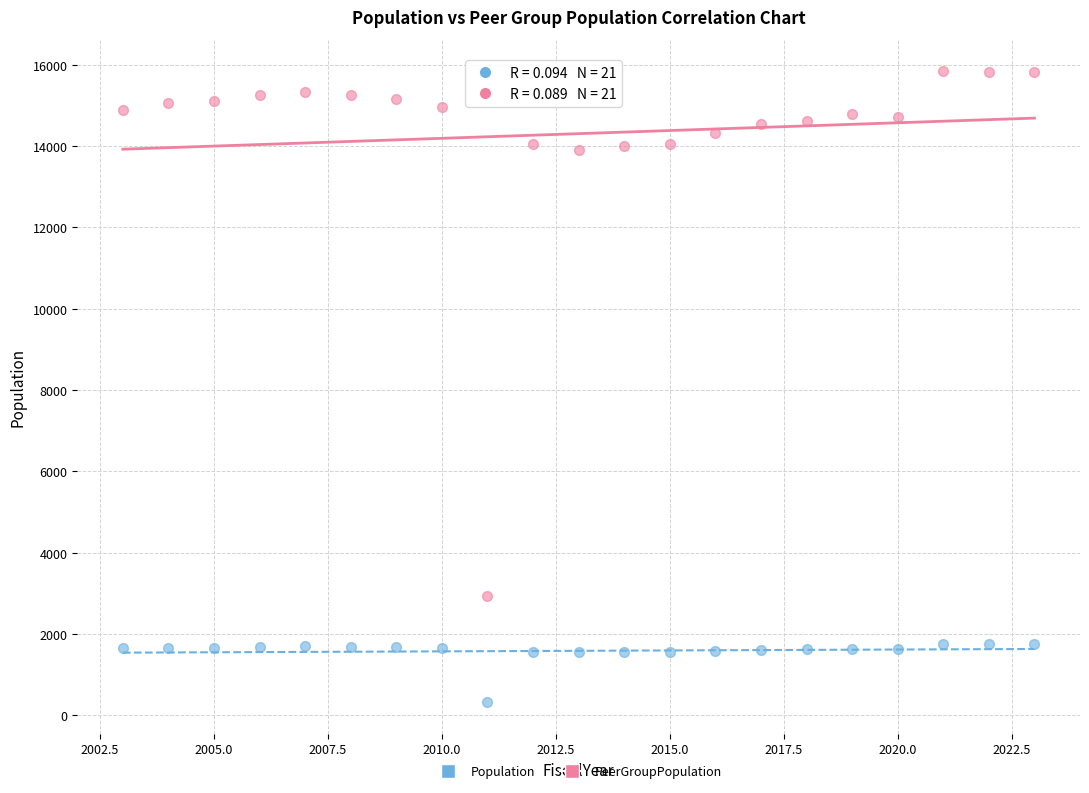

Which series has the largest Y range (max minus min)?

PeerGroupPopulation